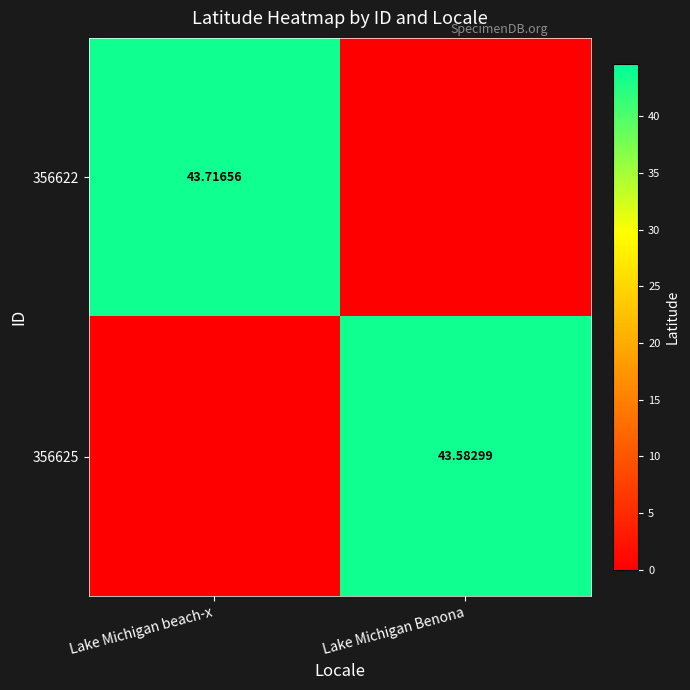

How many data points does each series have?

2